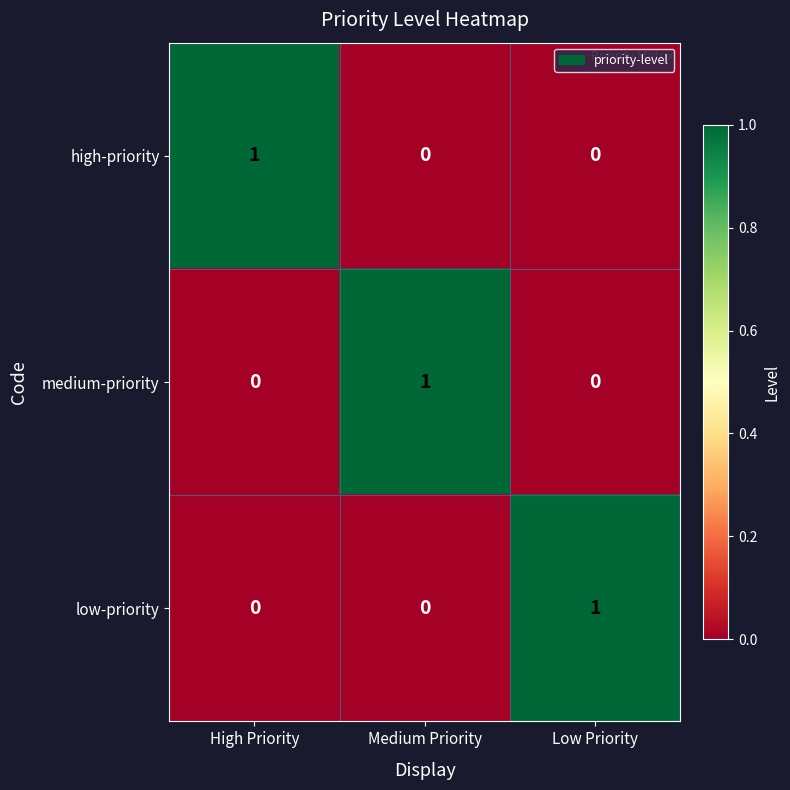

The low-priority series shows 1 at Low Priority. True or false?

True